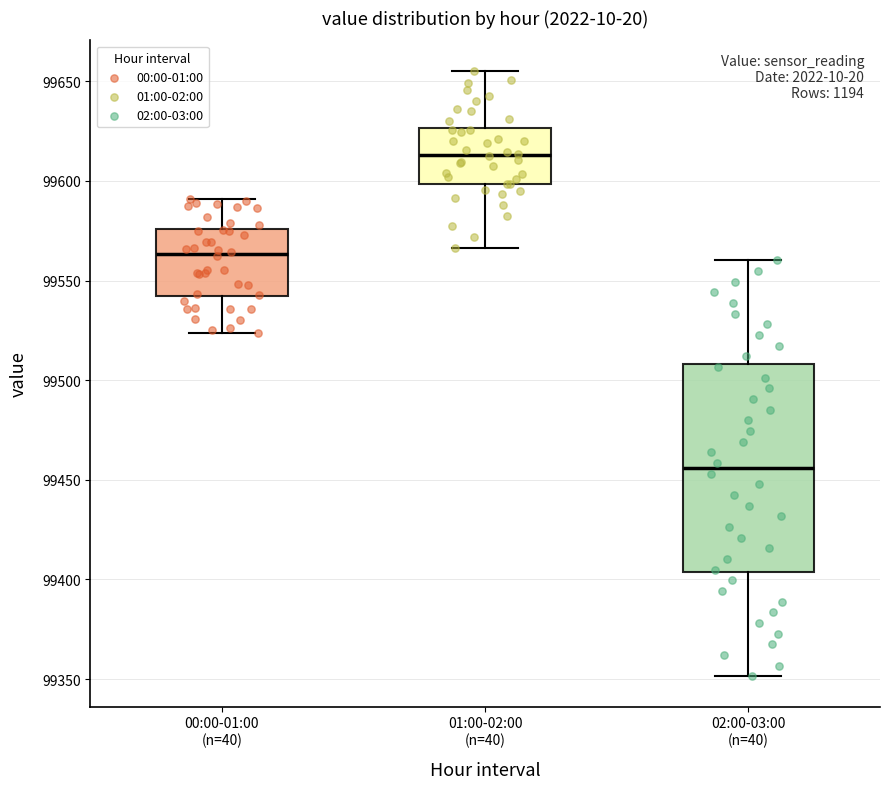

Reading left to right, transcribe this box plot: for each box, give where its median line is, the range the box spans, and where its two whiskers end, as read against the y-axis. The values are not printed on the chart, so give them approximately, as read against the axis.

00:00-01:00 (n=40): median 99565, box 99540 to 99575, whiskers 99525 to 99590
01:00-02:00 (n=40): median 99615, box 99600 to 99625, whiskers 99565 to 99655
02:00-03:00 (n=40): median 99455, box 99405 to 99510, whiskers 99350 to 99560